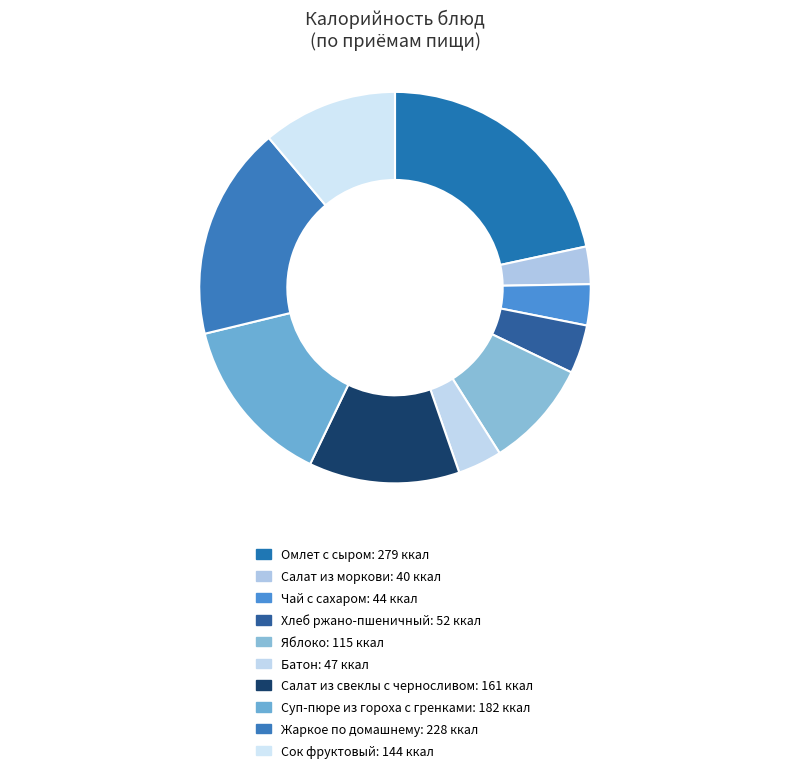

How many slices are in this pie chart?

10